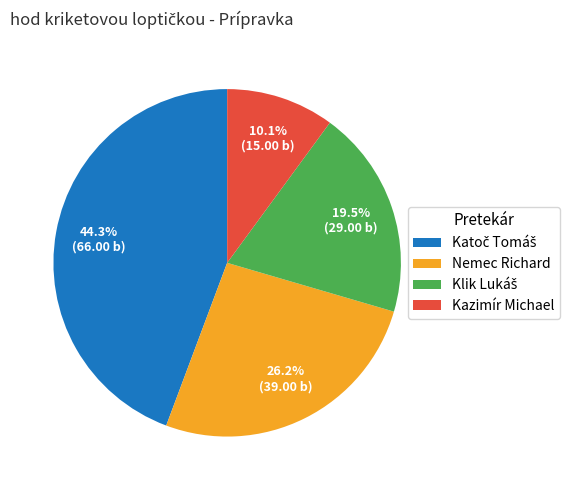

What portion of the pie excludes Kazimír Michael?

89.9%